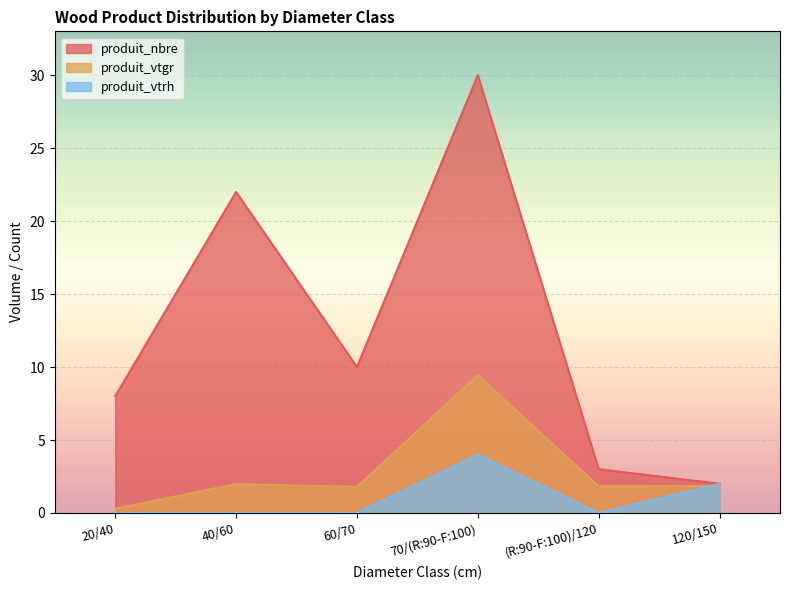

Which series has the widest spread of values?

produit_nbre